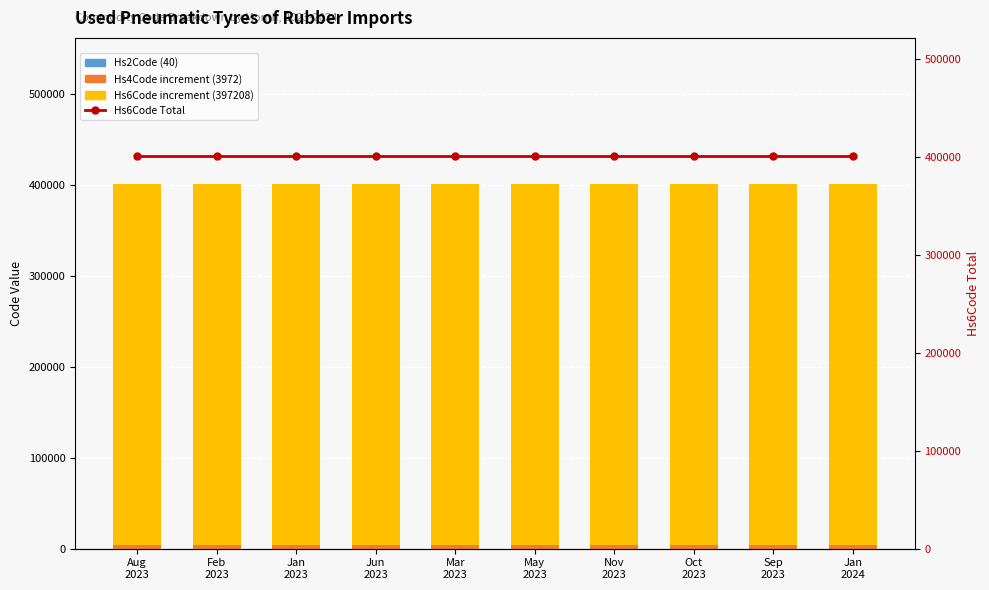

List the series in order of their peak value, lowest first.

Hs2Code (40), Hs4Code increment (3972), Hs6Code increment (397208), Hs6Code Total